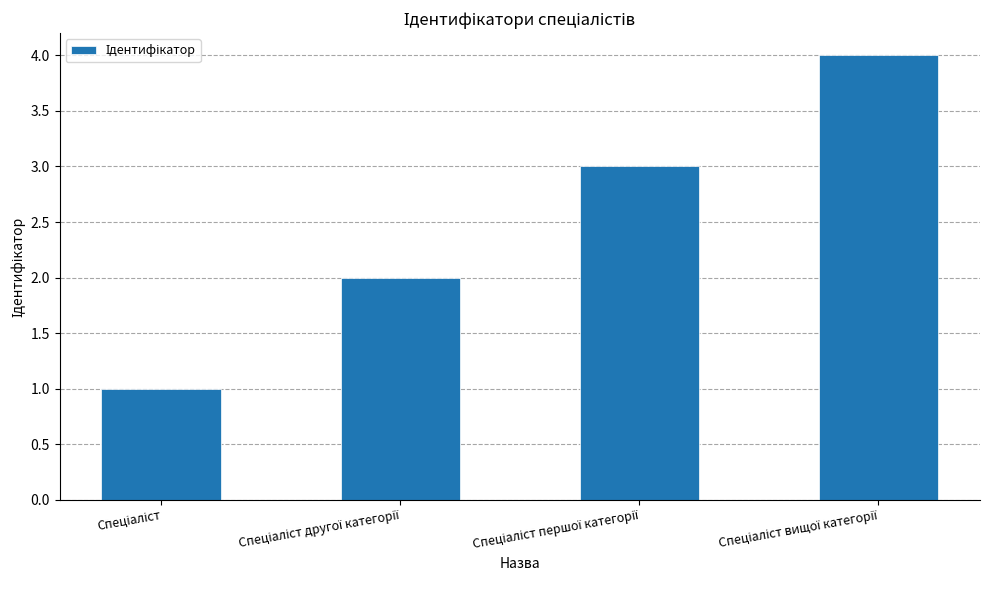

How many values are between 2 and 4?

3